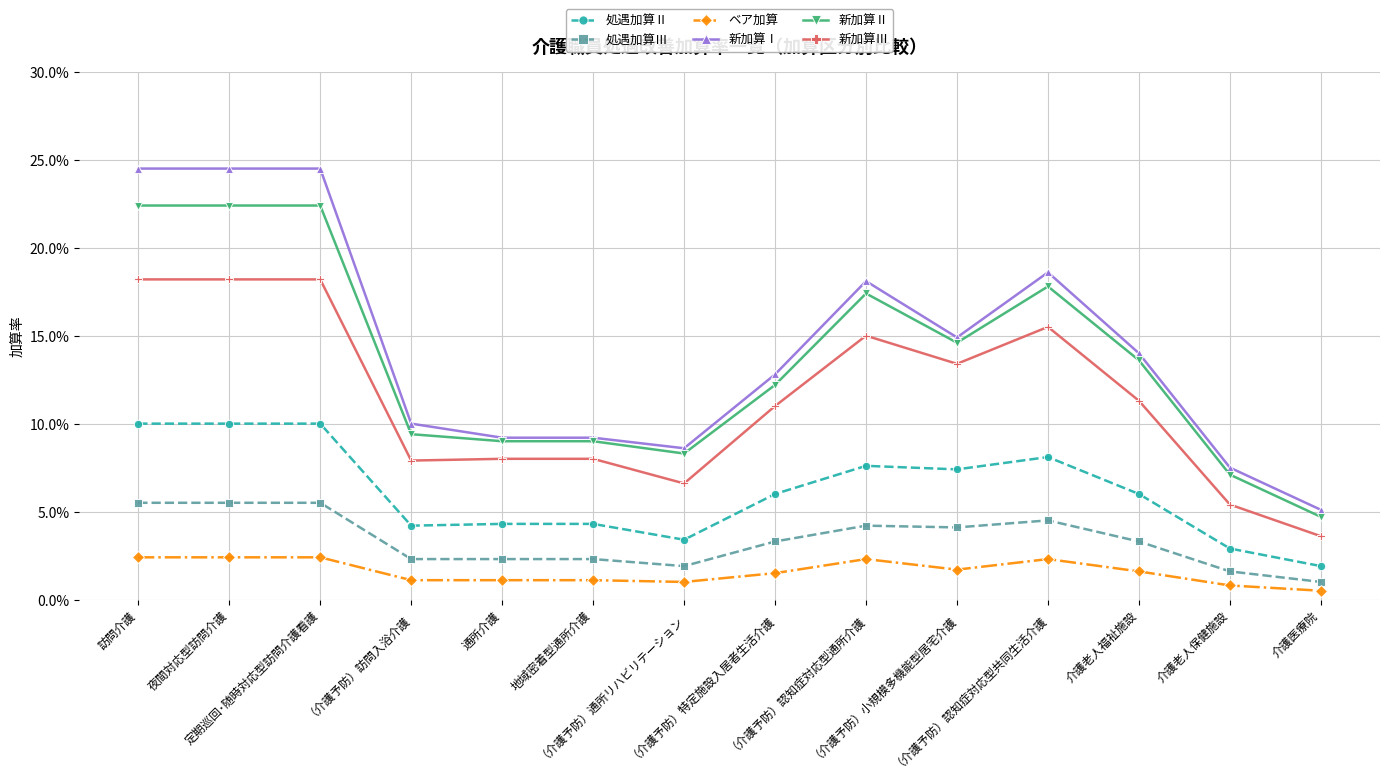

What is the label of the 7th point from the right?

（介護予防）特定施設入居者生活介護